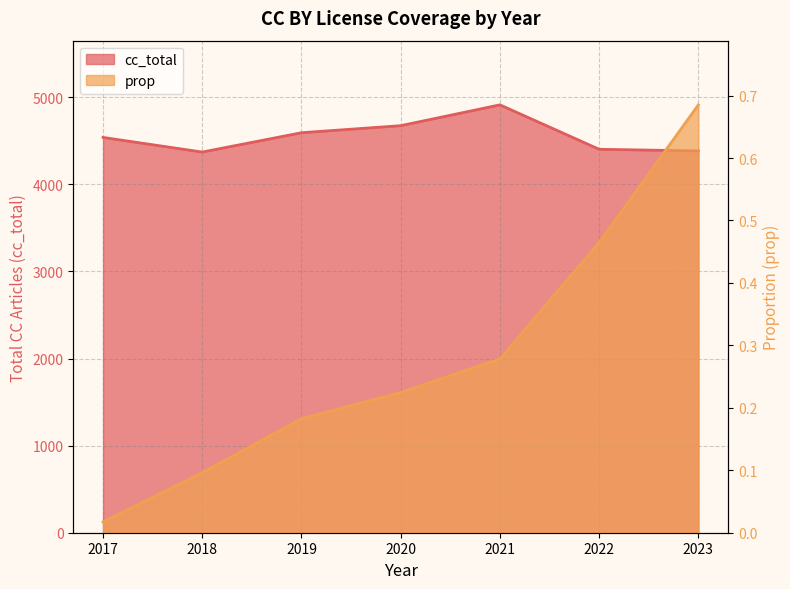

What is the difference between the second highest and minimum values in the cc_total series?

303.0